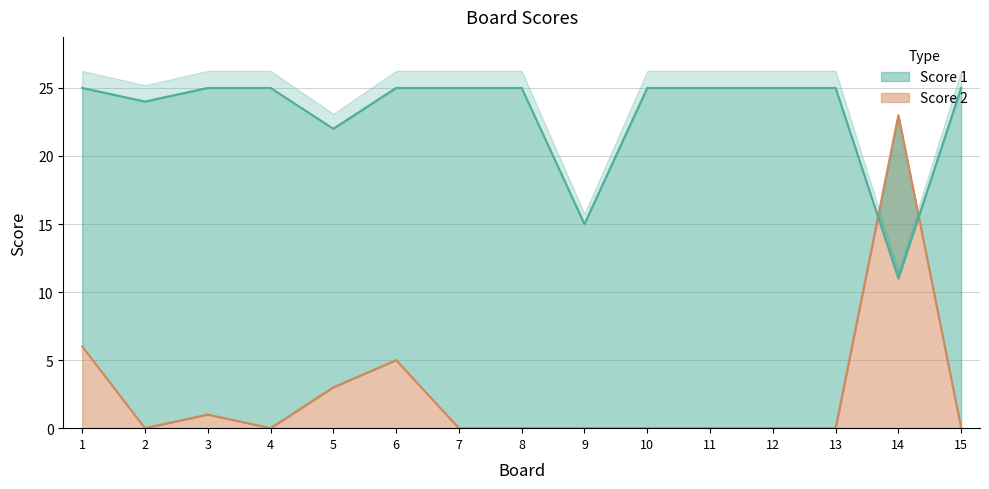

Between which two adjacent categories do Score 2 and Score 1 first intersect?

13 and 14